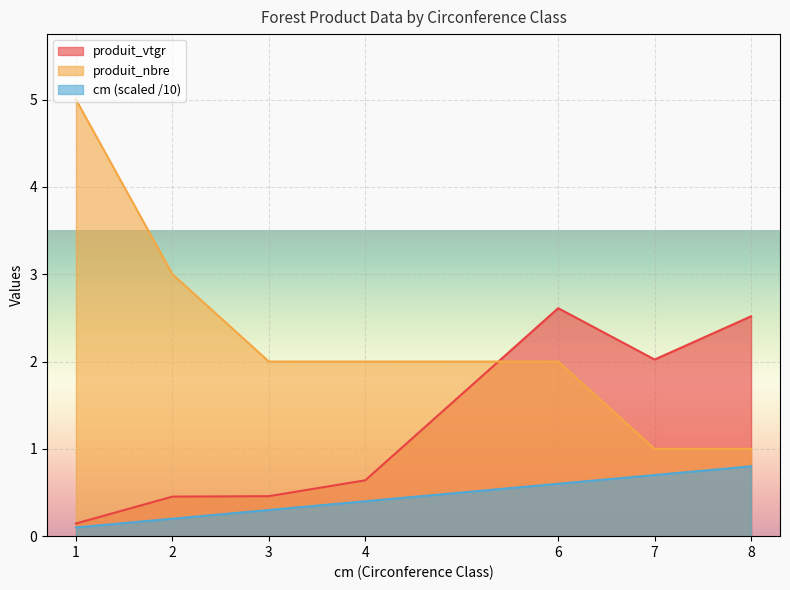

Rank the series at 4 from lowest to highest value.

cm (scaled /10), produit_vtgr, produit_nbre